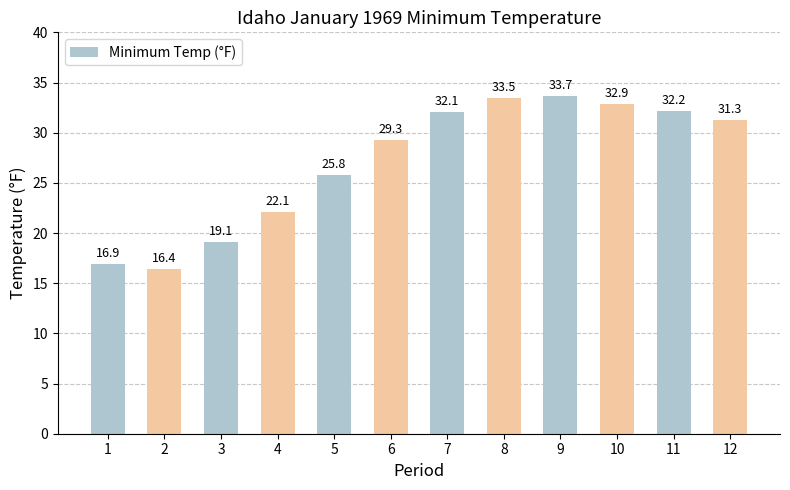

How many bars are there in total?

12